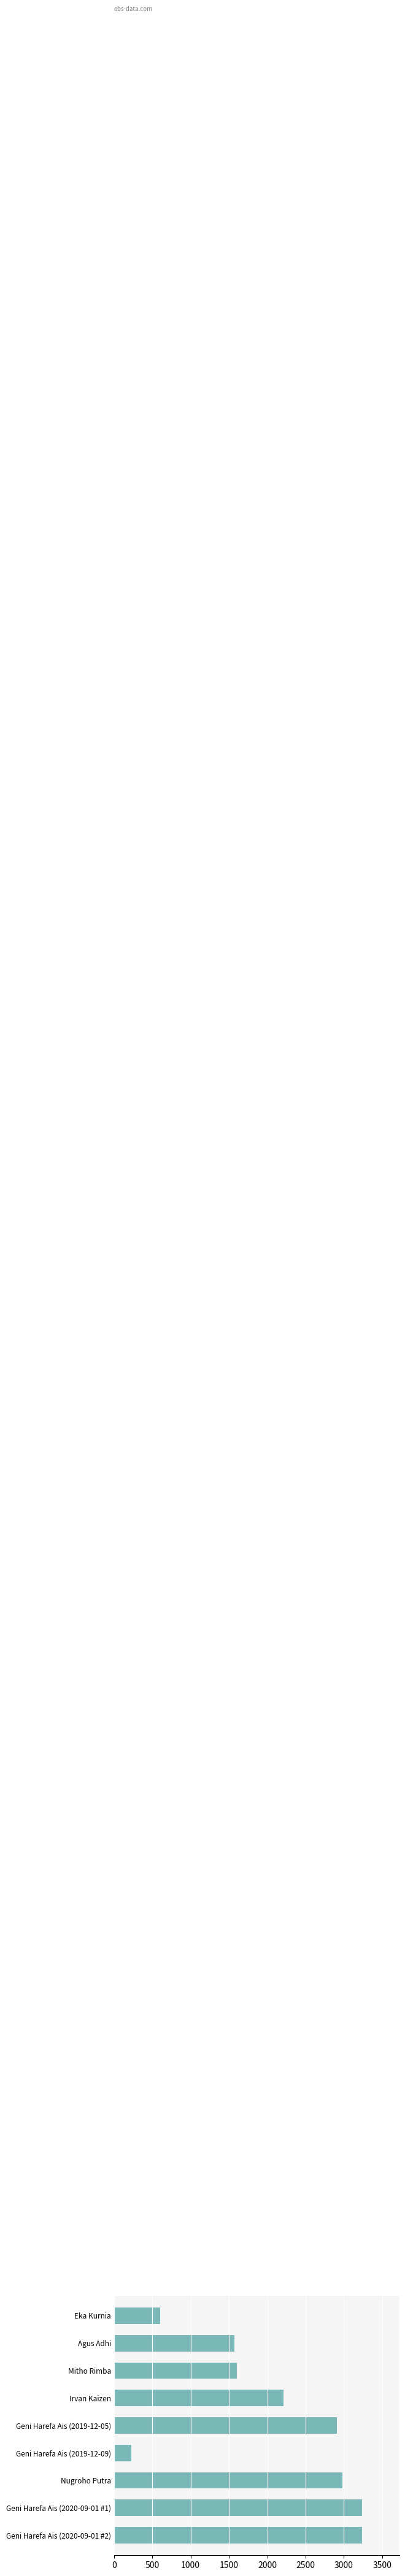

What is the smallest value displayed?

224